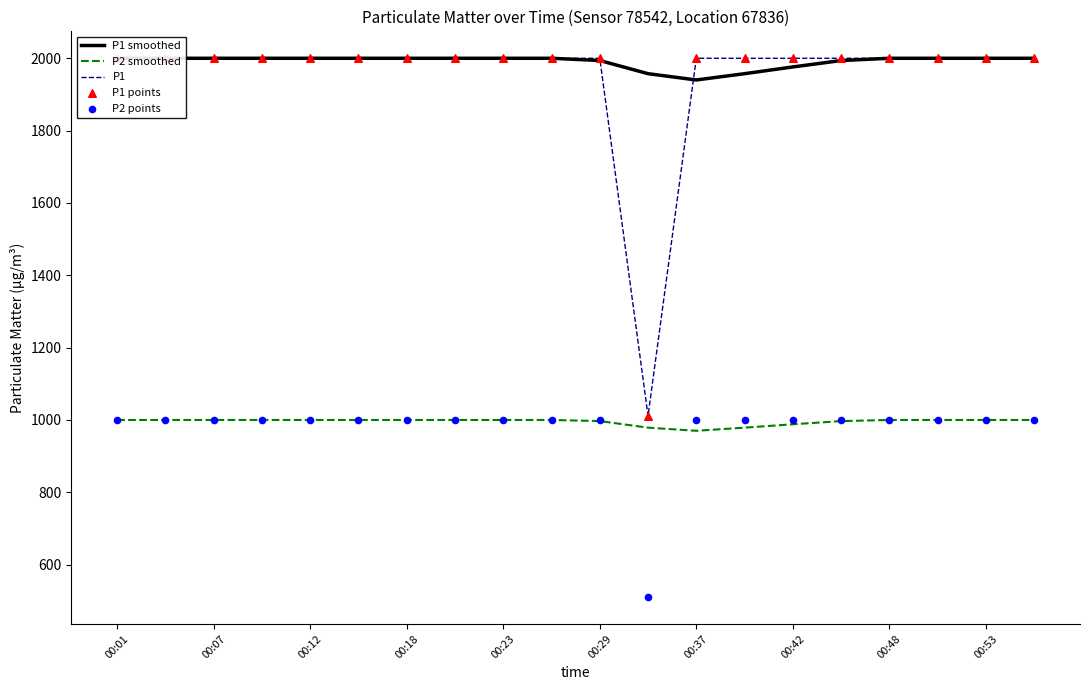

What are all the series names shown in the legend?

P1 smoothed, P2 smoothed, P1, P1 points, P2 points